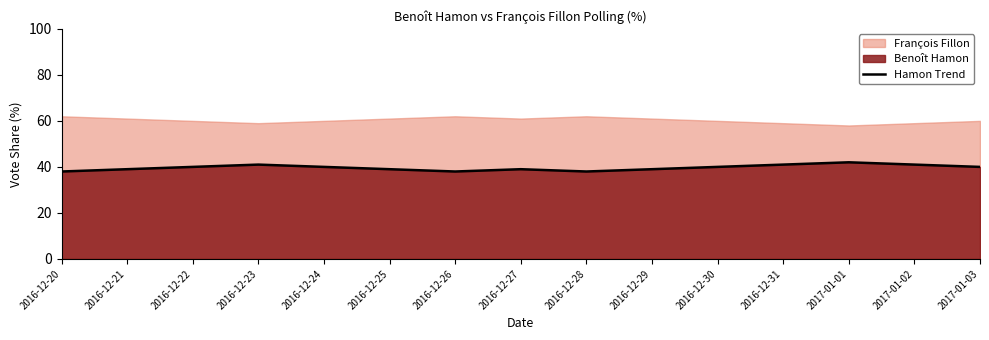

How many data points are less than 40?

7